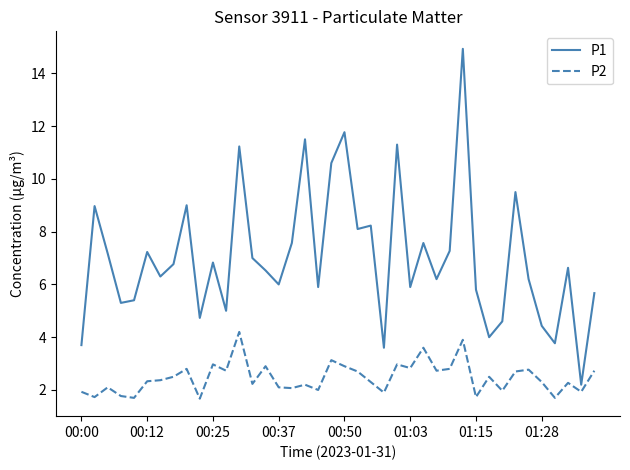

What is the difference between the maximum and minimum values in the P2 series?

2.5